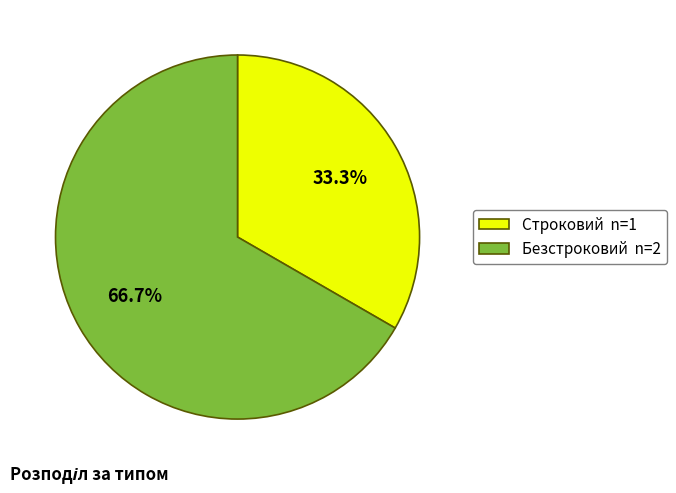

Do Безстроковий and Строковий together represent more than half of the pie?

Yes